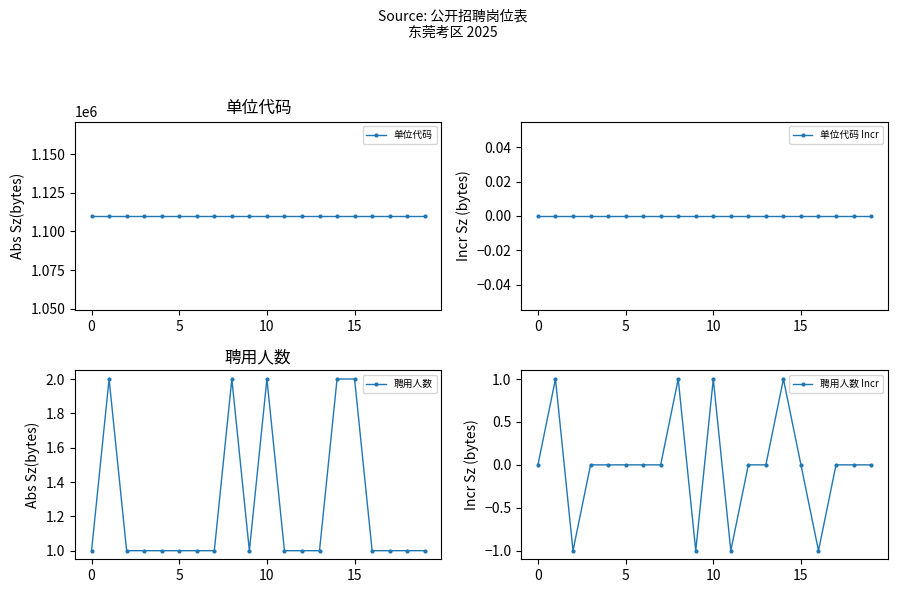

The value of 单位代码 Incr at 18 is 0. True or false?

True